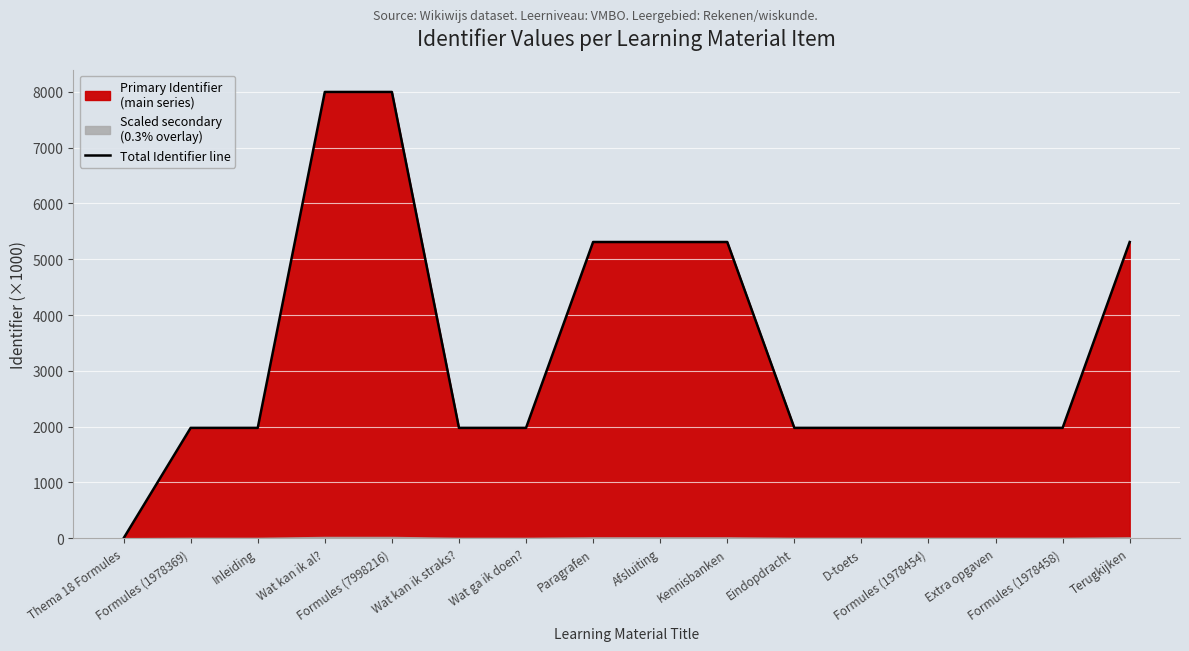

What is the ratio of the value at Formules (7998216) to the value at Paragrafen?

1.5